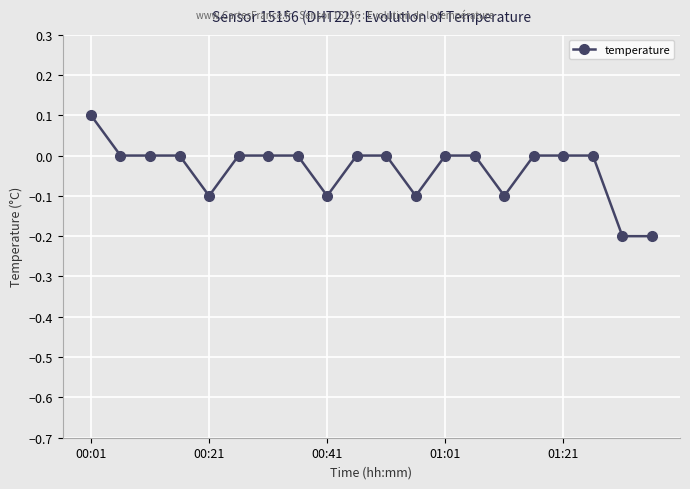

How many series are shown in this chart?

1